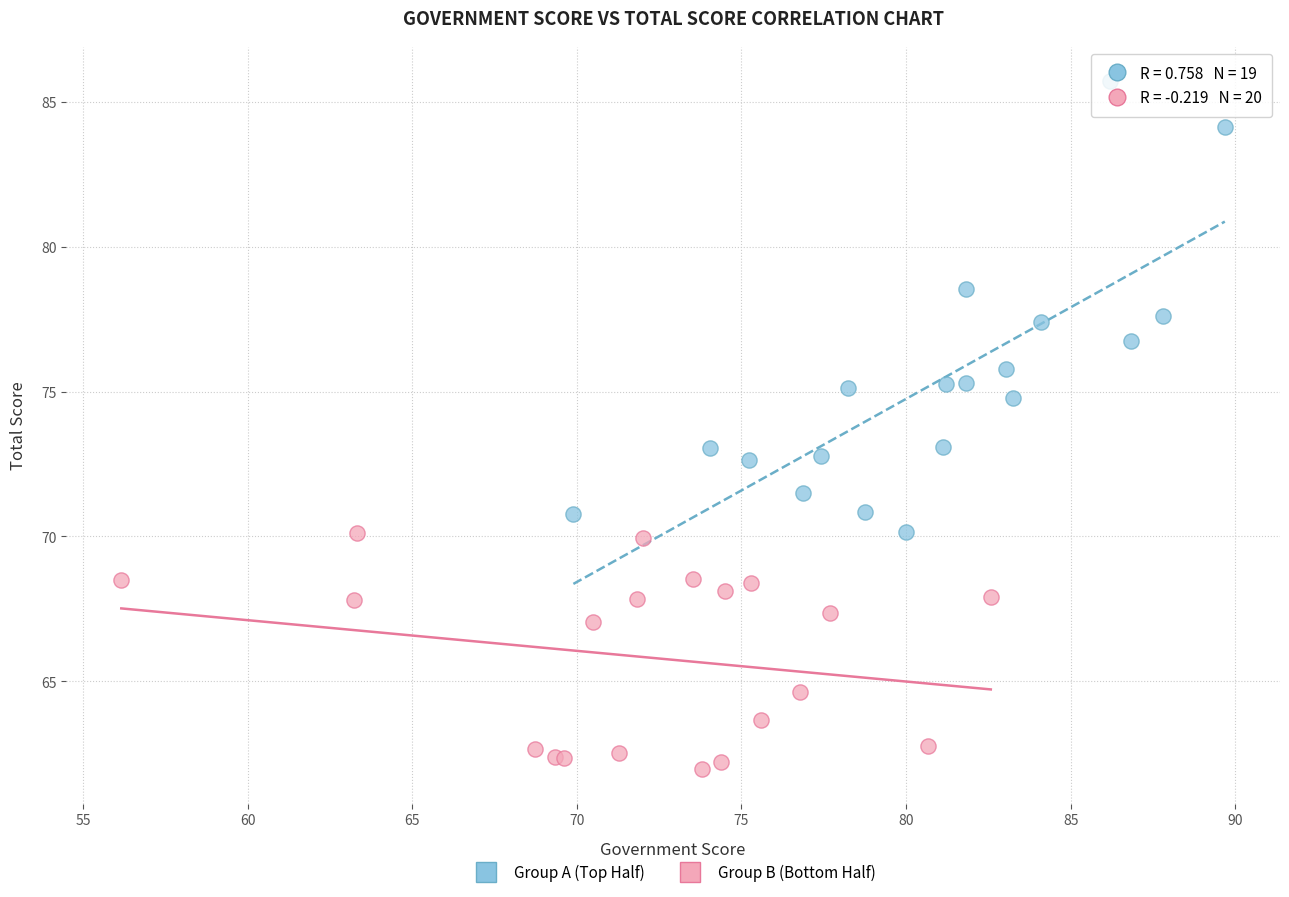

Which series reaches the minimum Y coordinate?

Group B (Bottom Half)